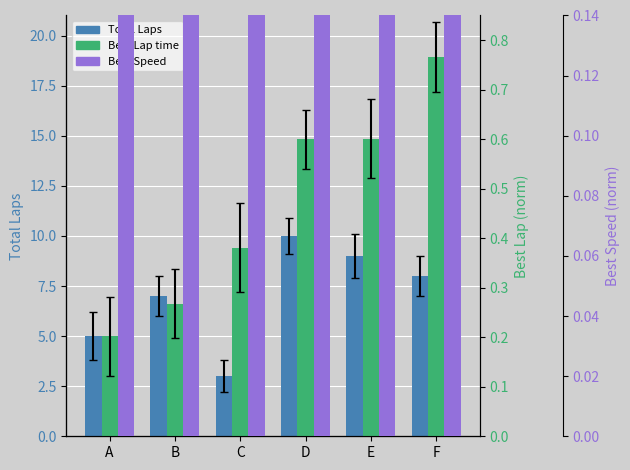

Which has a higher value, E or C?

E